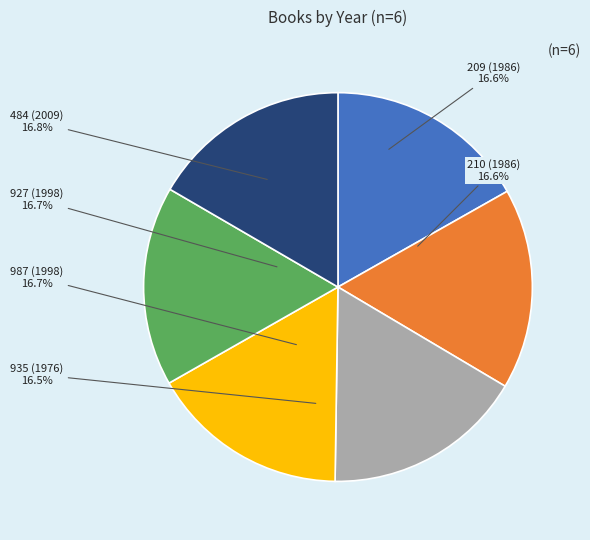

Is there any slice that represents more than half of the pie?

No